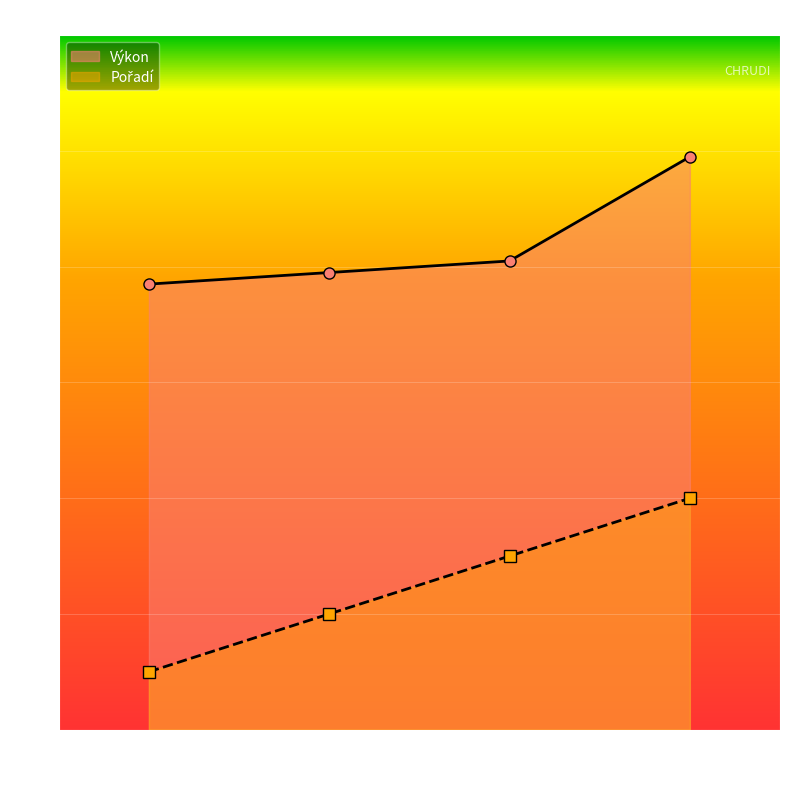

True or false: Výkon and Pořadí cross at least once.

False